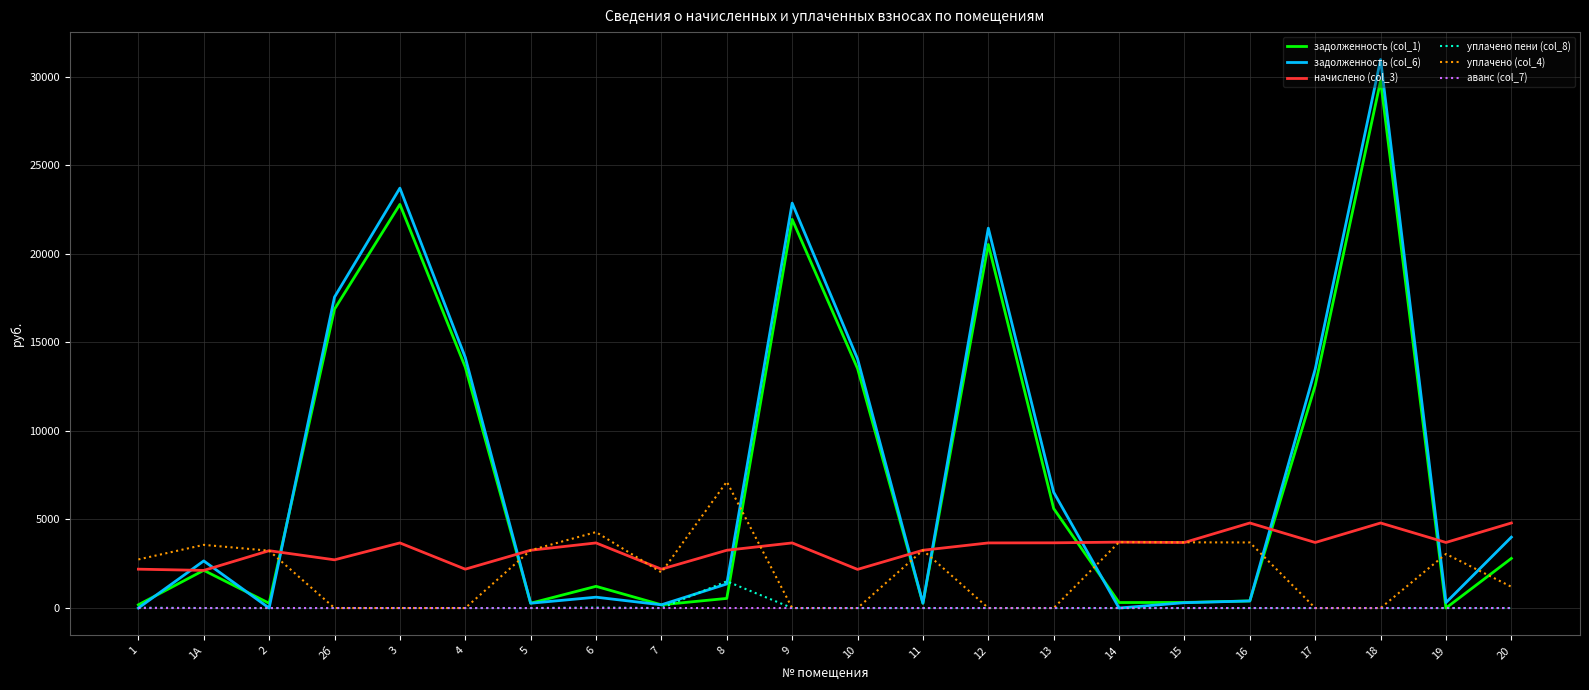

True or false: задолженность (col_1) and уплачено (col_4) intersect in this chart.

True